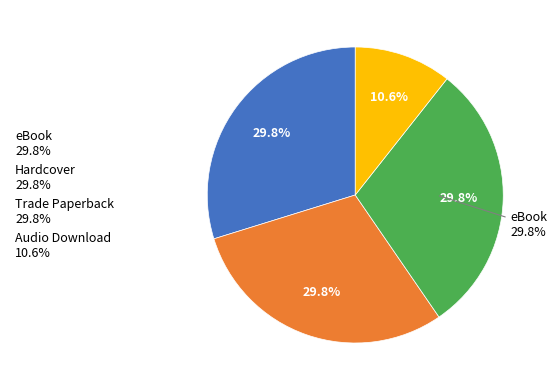

To the nearest percent, what percentage of the pie is Trade Paperback?

30%